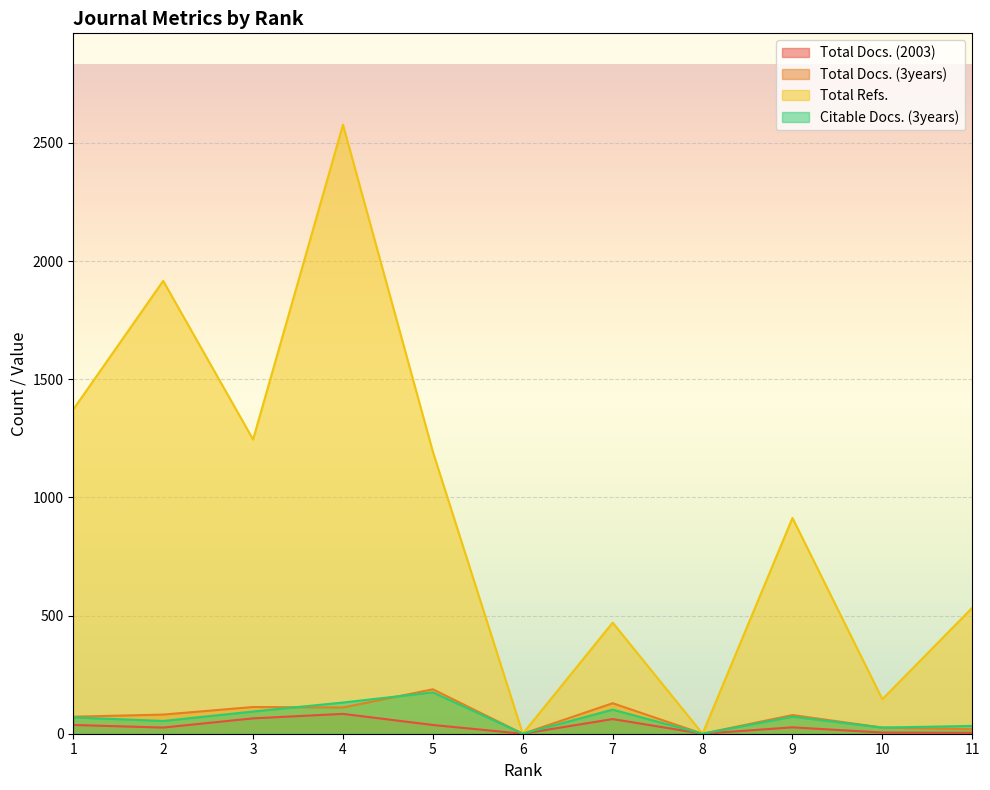

How many values in Total Refs. are above zero?

9